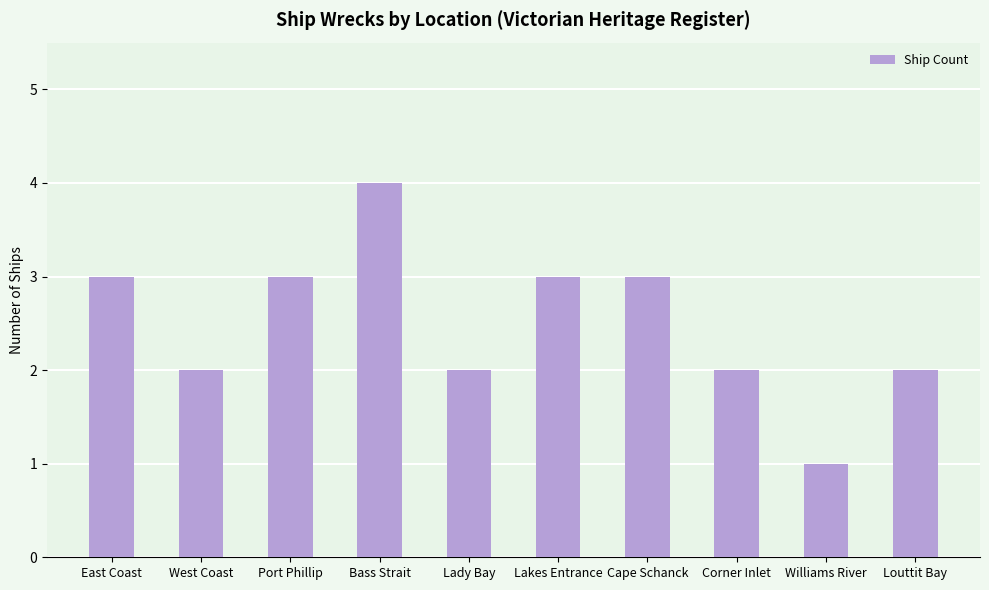

What is the difference between the second highest and minimum values?

2